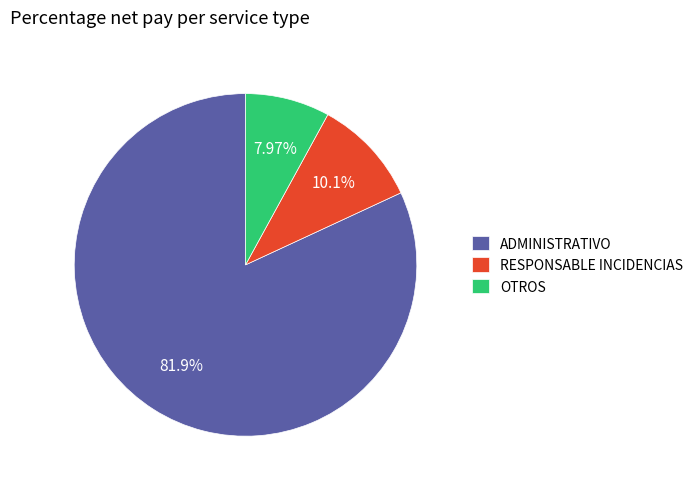

To the nearest percent, what portion does ADMINISTRATIVO represent?

82%